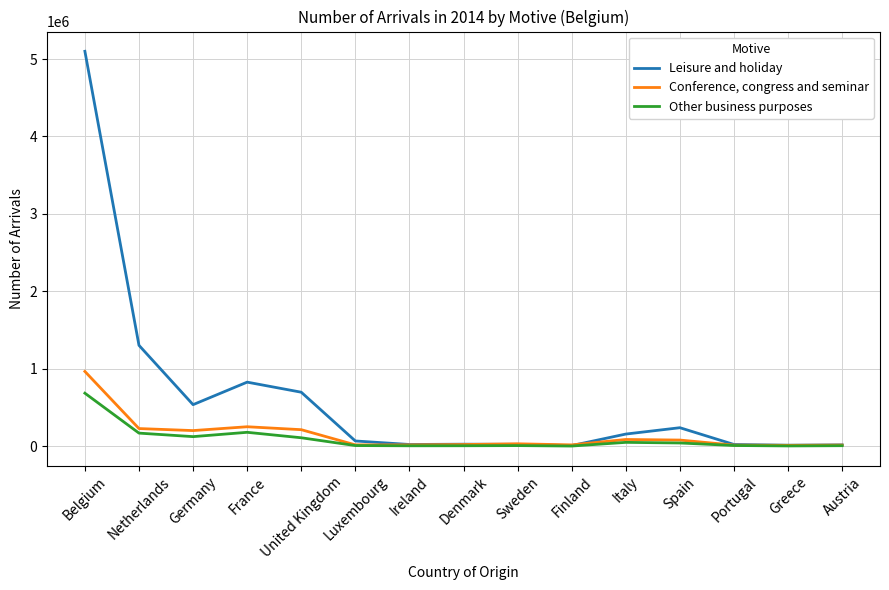

Which series has the largest range (max minus min)?

Leisure and holiday